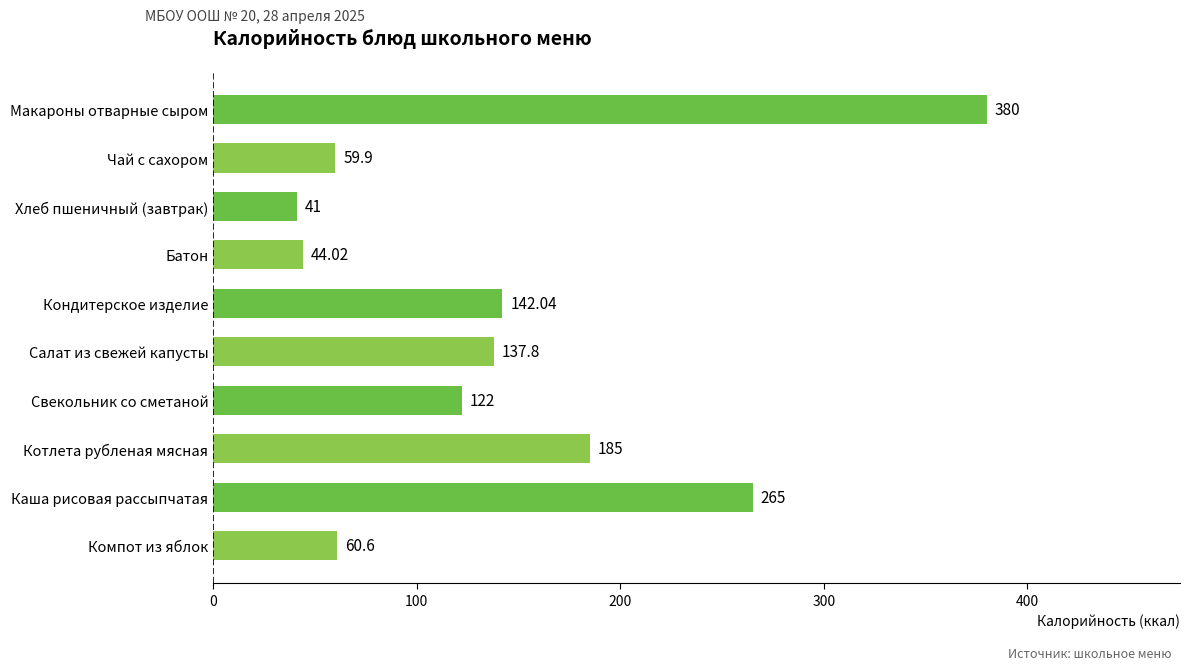

What is the ratio of the value at Свекольник со сметаной to the value at Хлеб пшеничный (завтрак)?

3.0